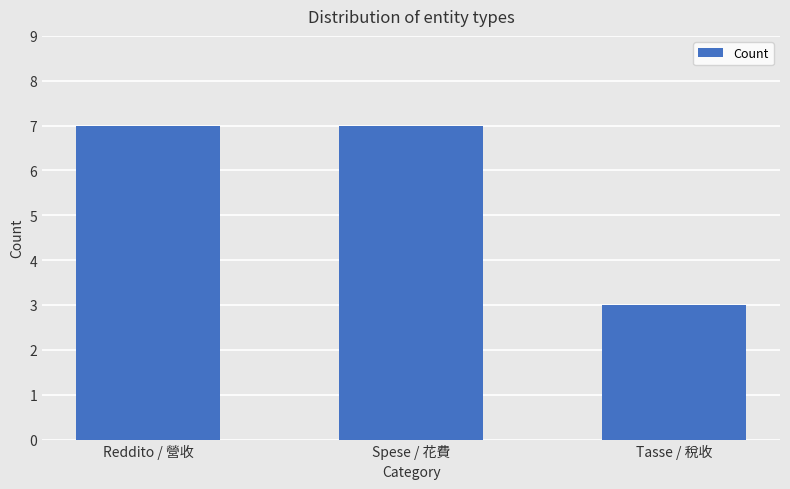

Count the values in the range 3 to 7.

3